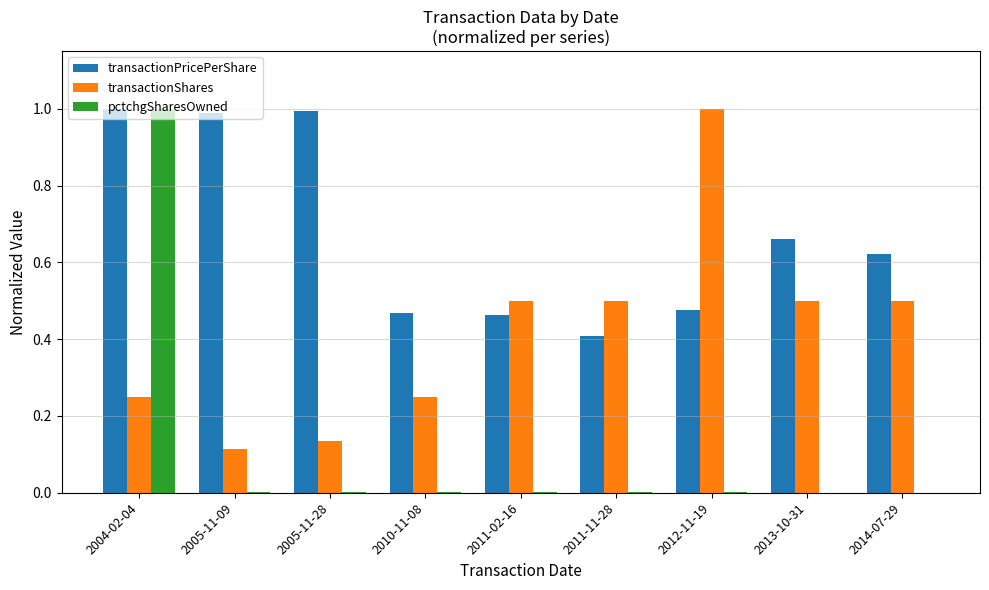

How many groups of bars are there?

9